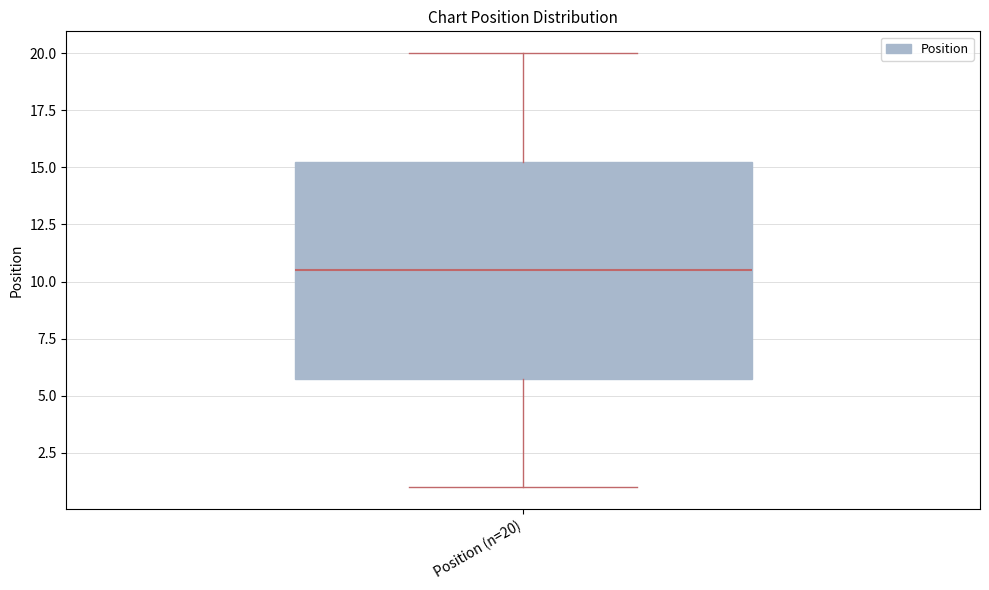

Where does the median line of the box for Position (n=20) sit on the y-axis? The values are not printed on the chart, so give them approximately, as read against the axis.

10.5